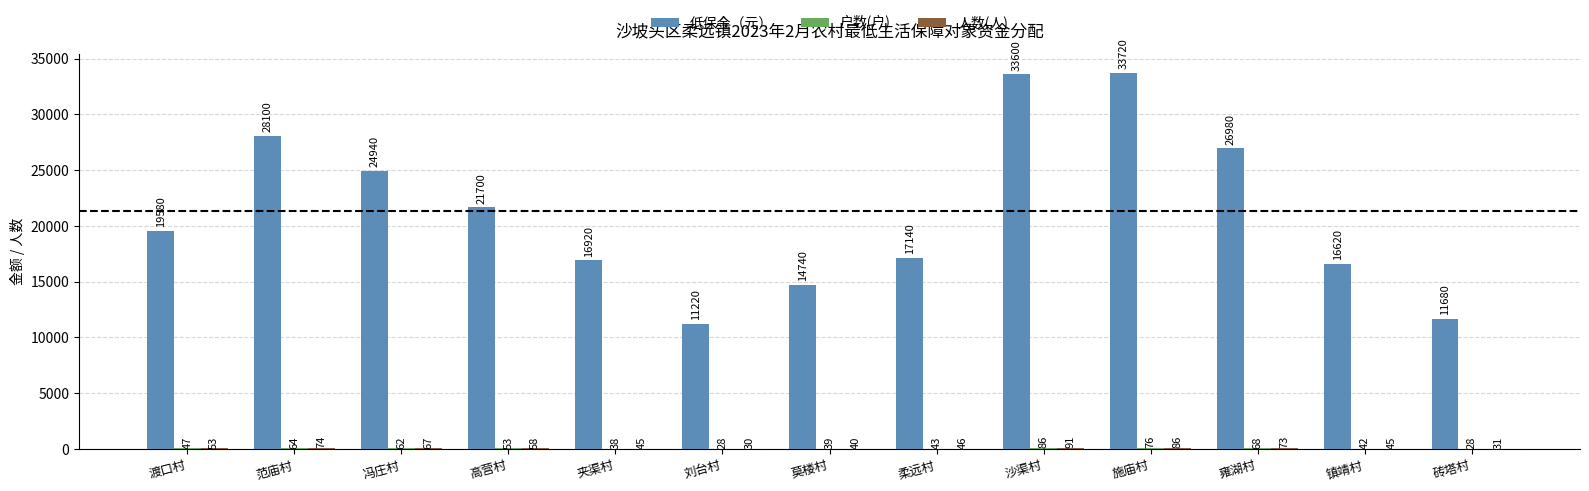

At which category is the sum across all series the highest?

施庙村